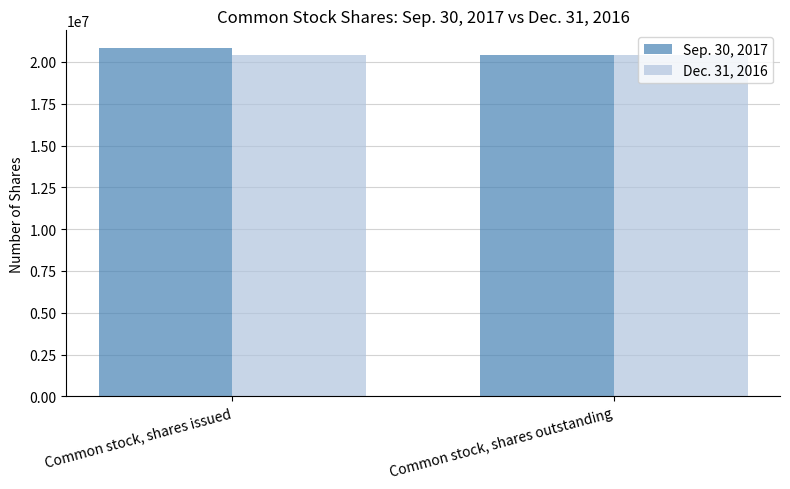

Is the value of Dec. 31, 2016 at Common stock, shares issued greater than the value of Sep. 30, 2017 at Common stock, shares issued?

No